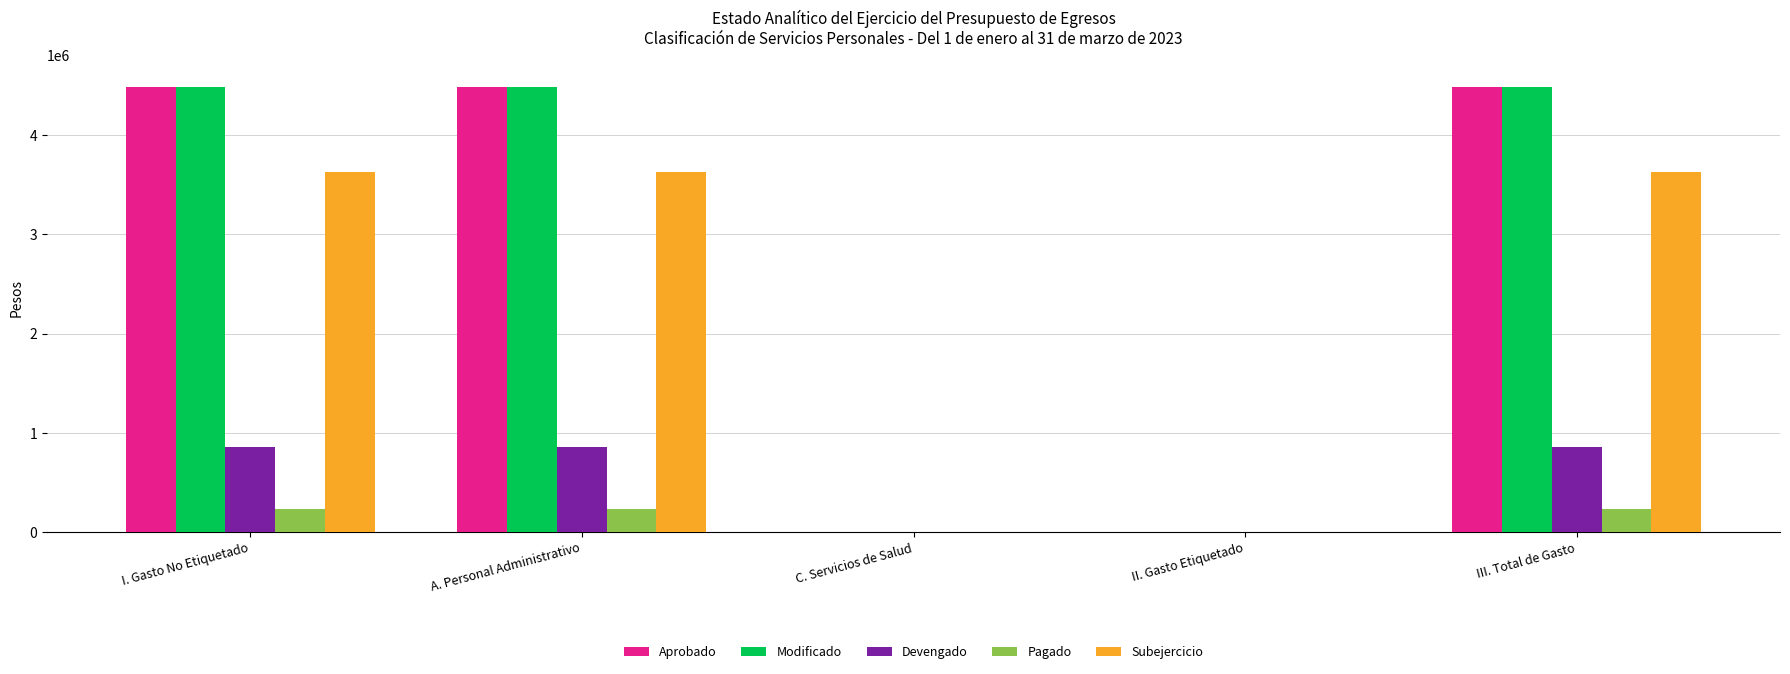

What is the total value across all series at I. Gasto No Etiquetado?

13699163